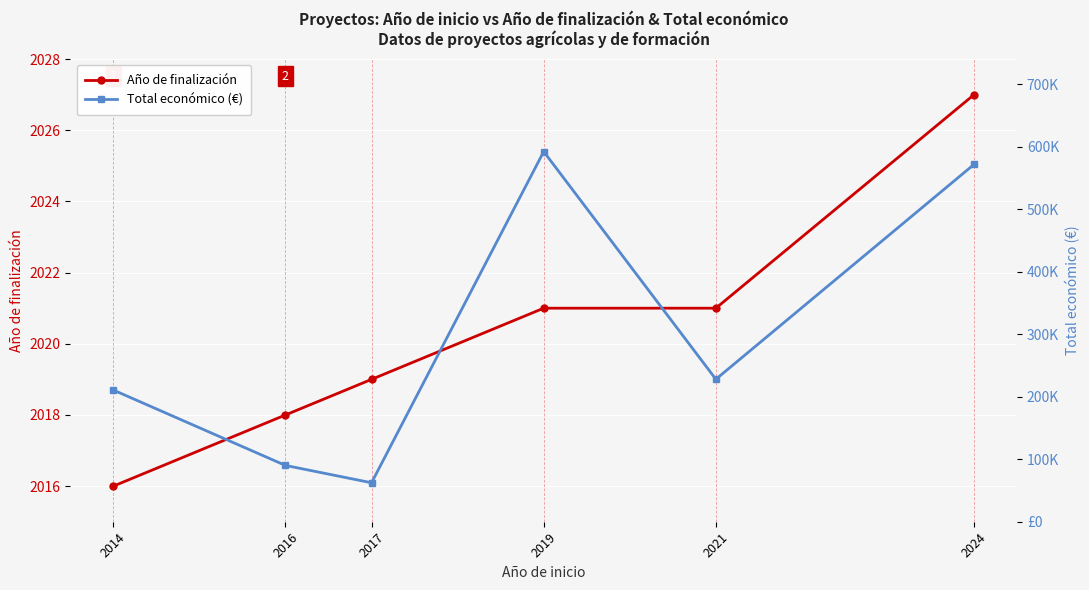

How many interior local valleys does the Total económico (€) series have?

2